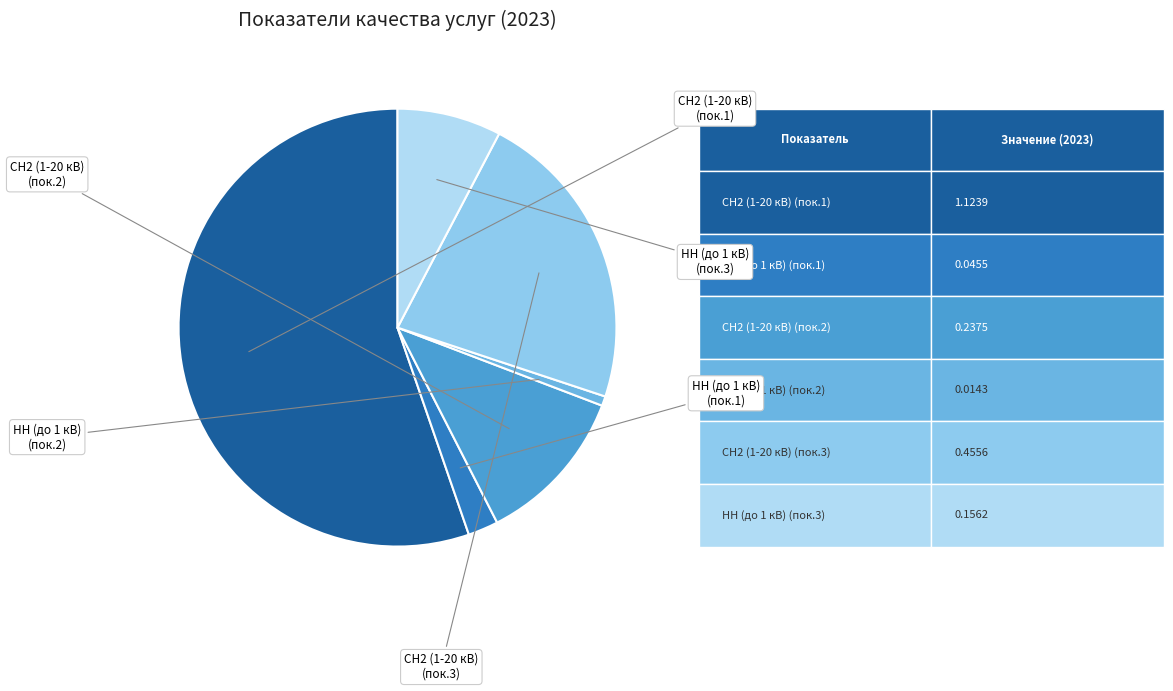

Rank the categories by value from lowest to highest.

НН (до 1 кВ) , НН (до 1 кВ), НН (до 1 кВ)  , СН2 (1-20 кВ) , СН2 (1-20 кВ)  , СН2 (1-20 кВ)